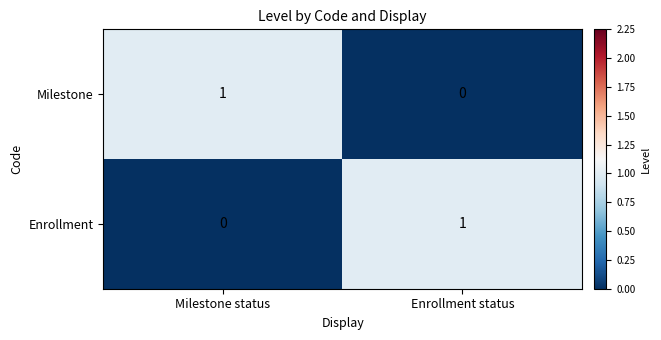

Which category has the highest value in the Enrollment series?

Enrollment status